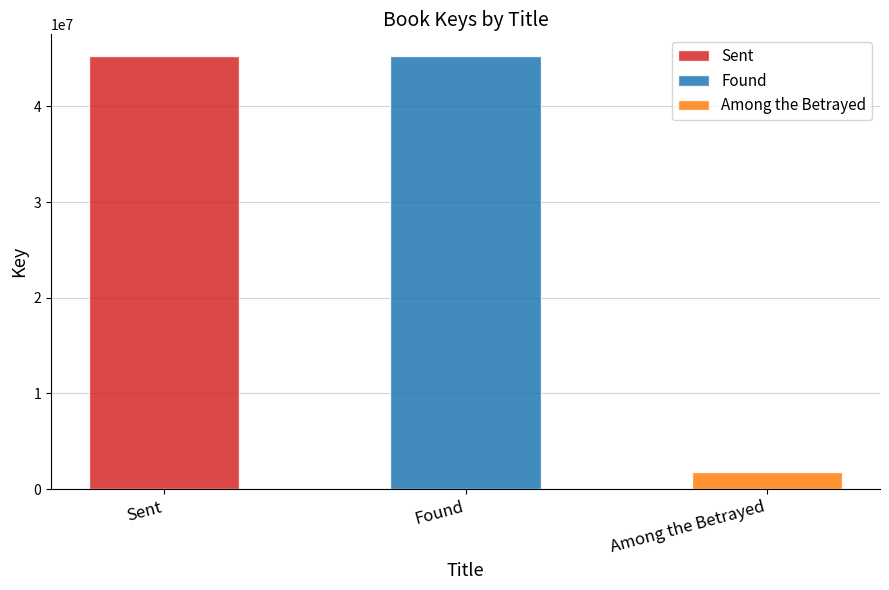

What is the value of the 1st bar from the left?

45263325